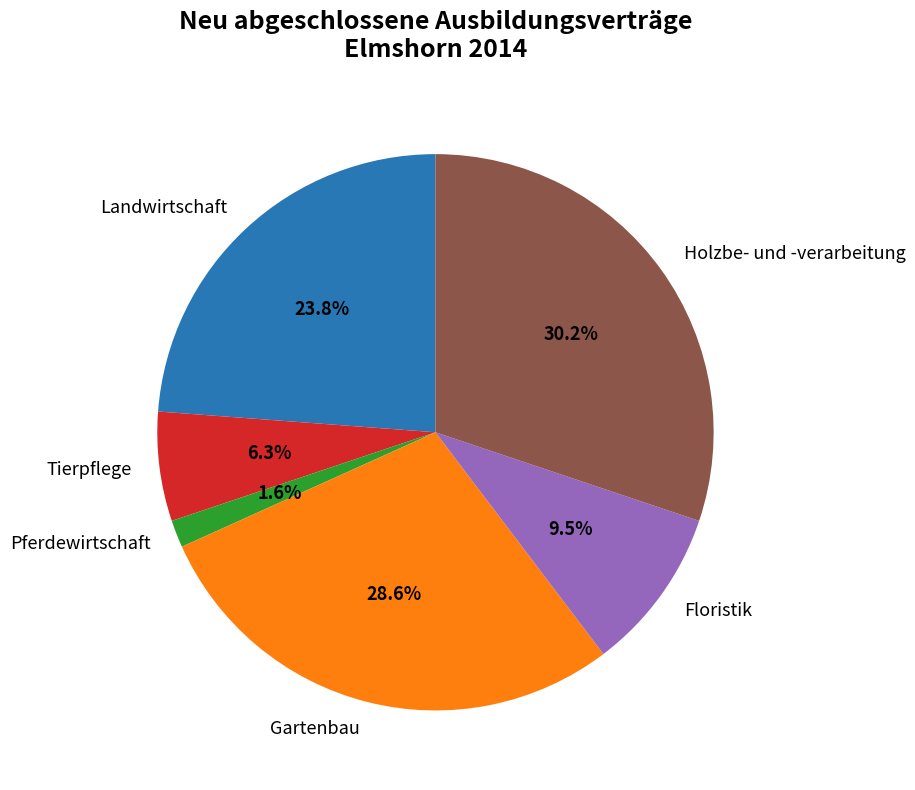

Approximately how many times larger is the value at Tierpflege compared to Floristik?

0.7